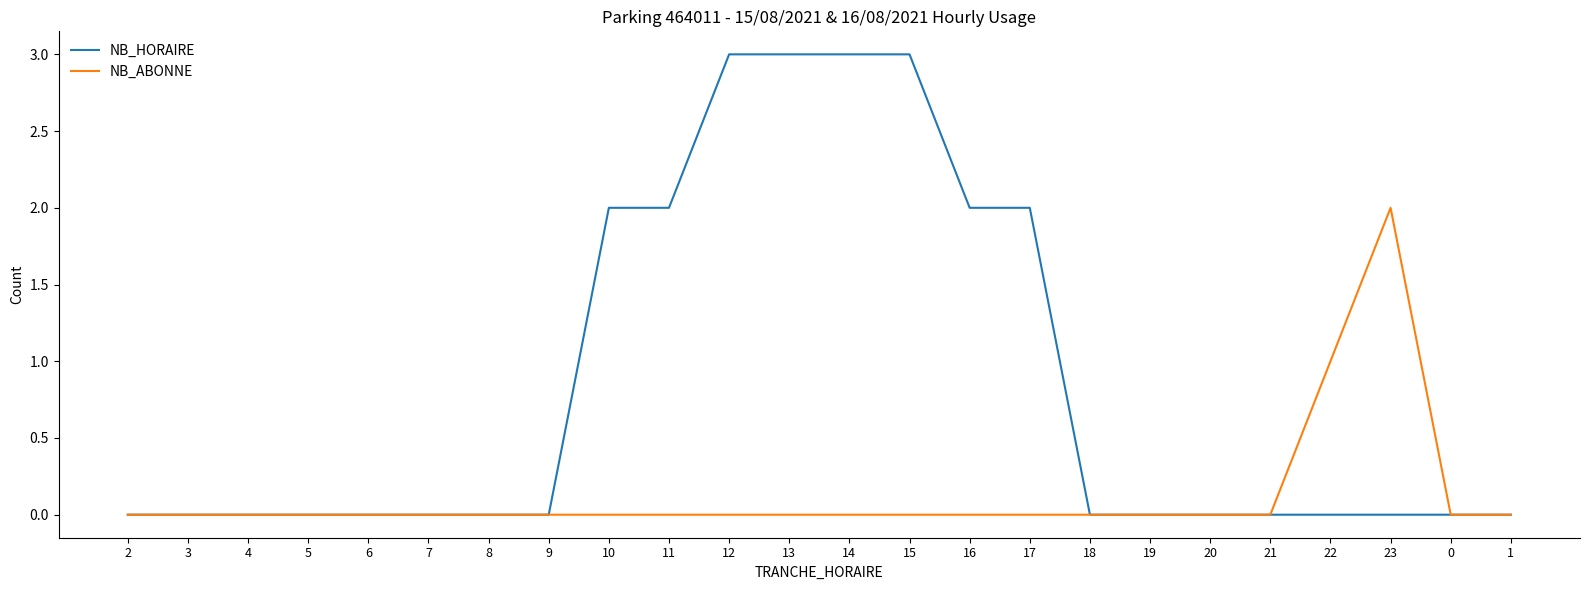

What is the difference between the second highest and minimum values in the NB_HORAIRE series?

3